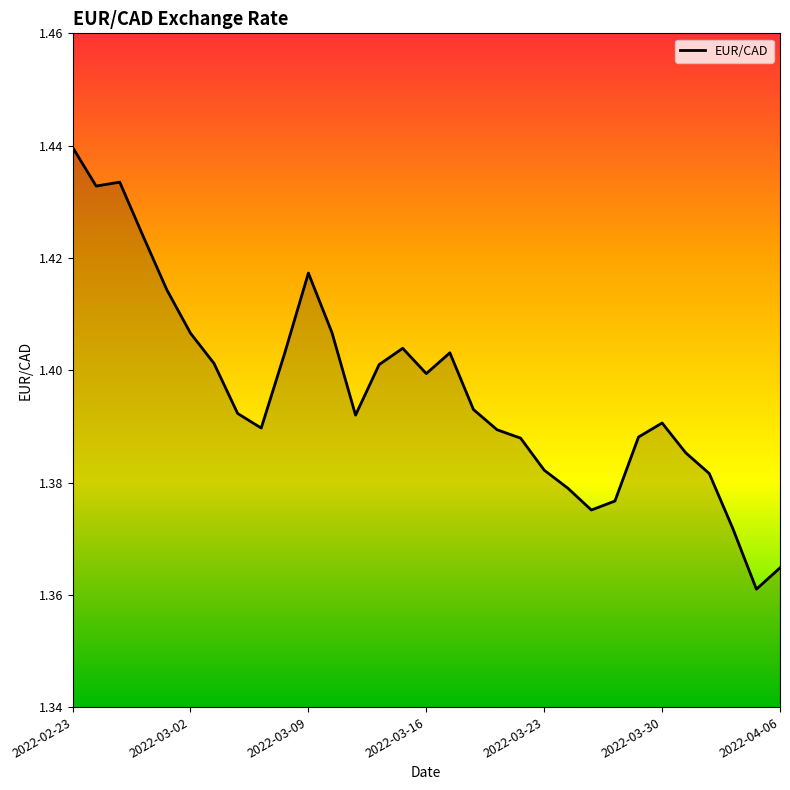

At which category does the chart reach its peak across all series?

2022-02-23